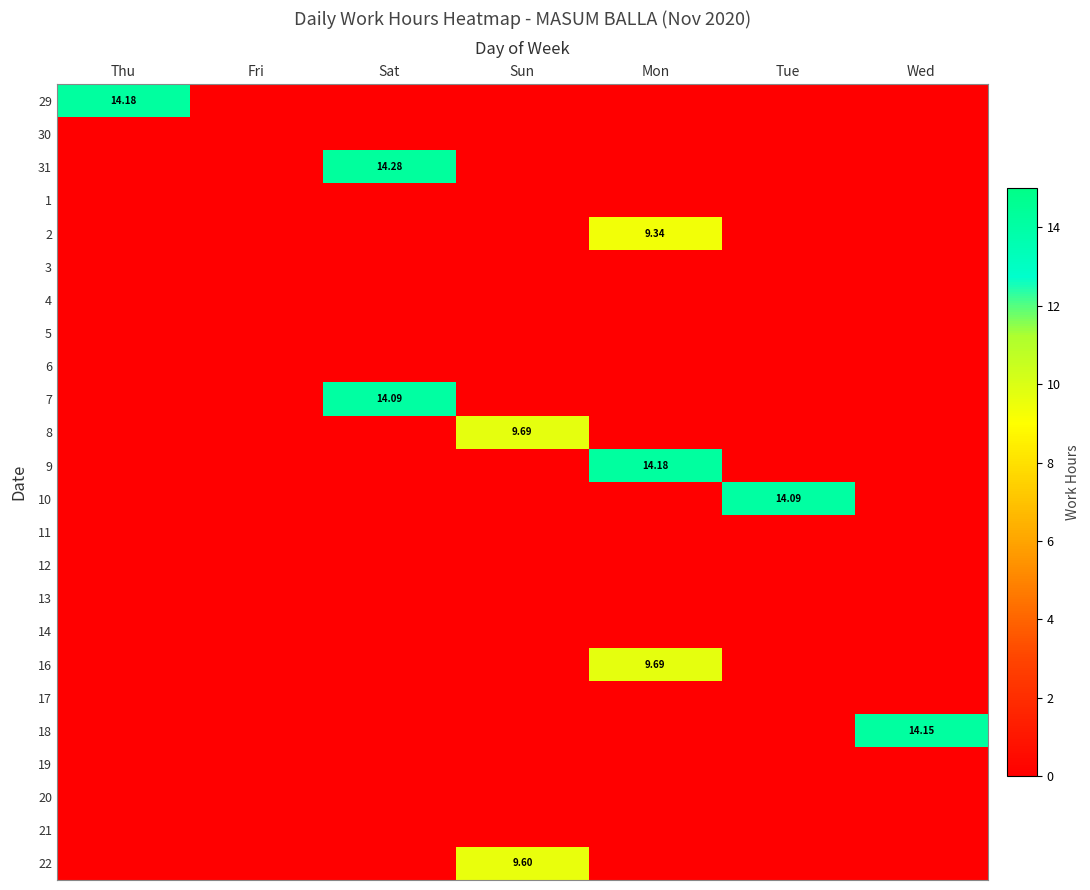

How many values in the 9 series exceed 0?

1